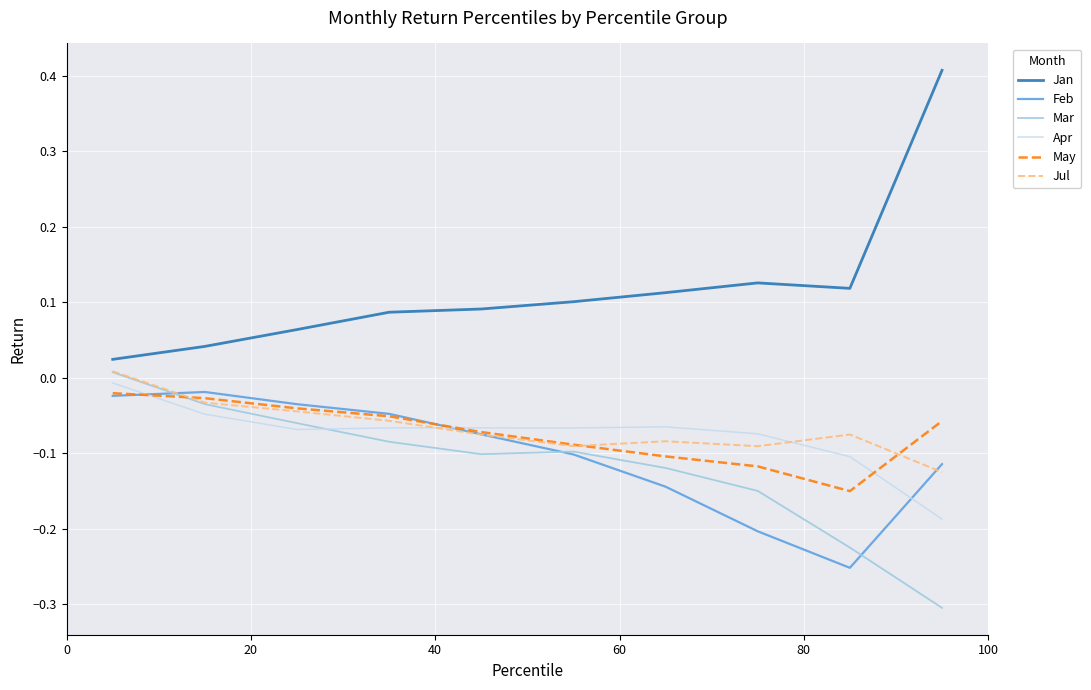

Which series has the largest total across all categories?

Jan